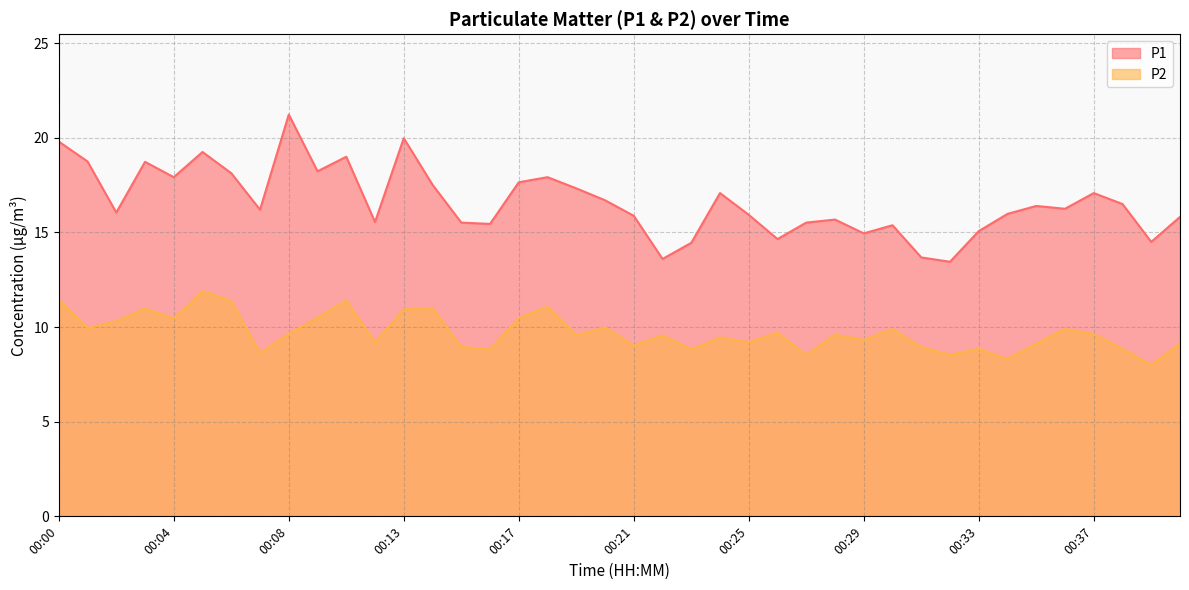

What is the difference between the second highest and minimum values in the P1 series?

6.5